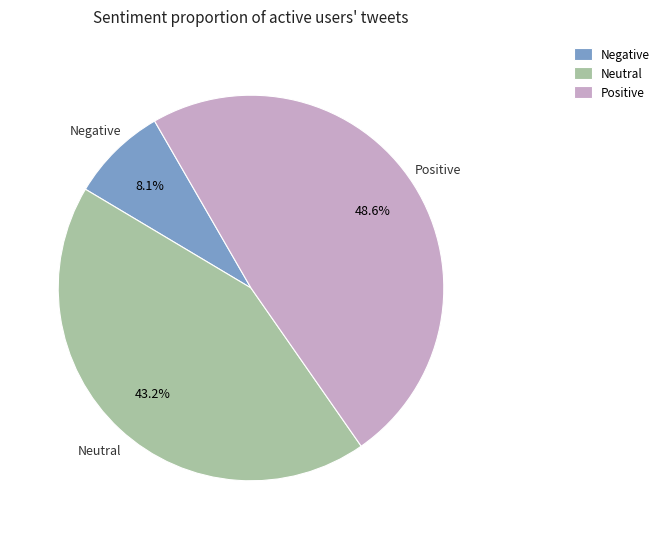

Does Neutral account for over 50% of the chart?

No